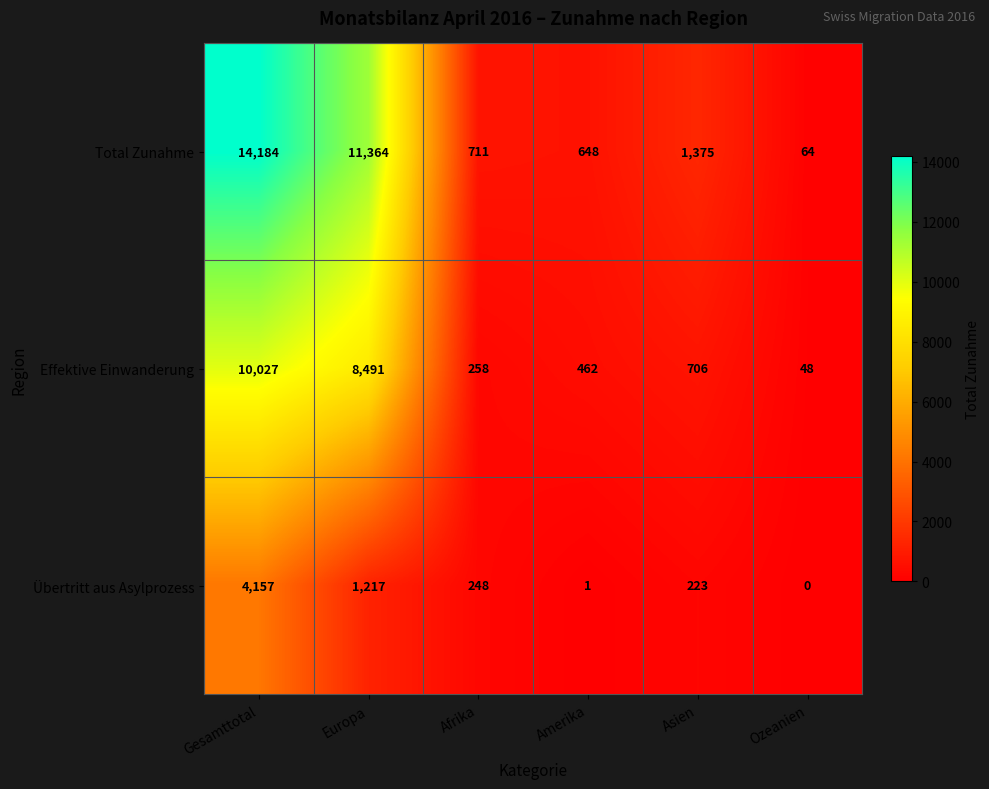

Reading right to left, transcribe all the data shown in this chart.

Total Zunahme: 64	1375	648	711	11364	14184
Effektive Einwanderung: 48	706	462	258	8491	10027
Übertritt aus Asylprozess: 0	223	1	248	1217	4157